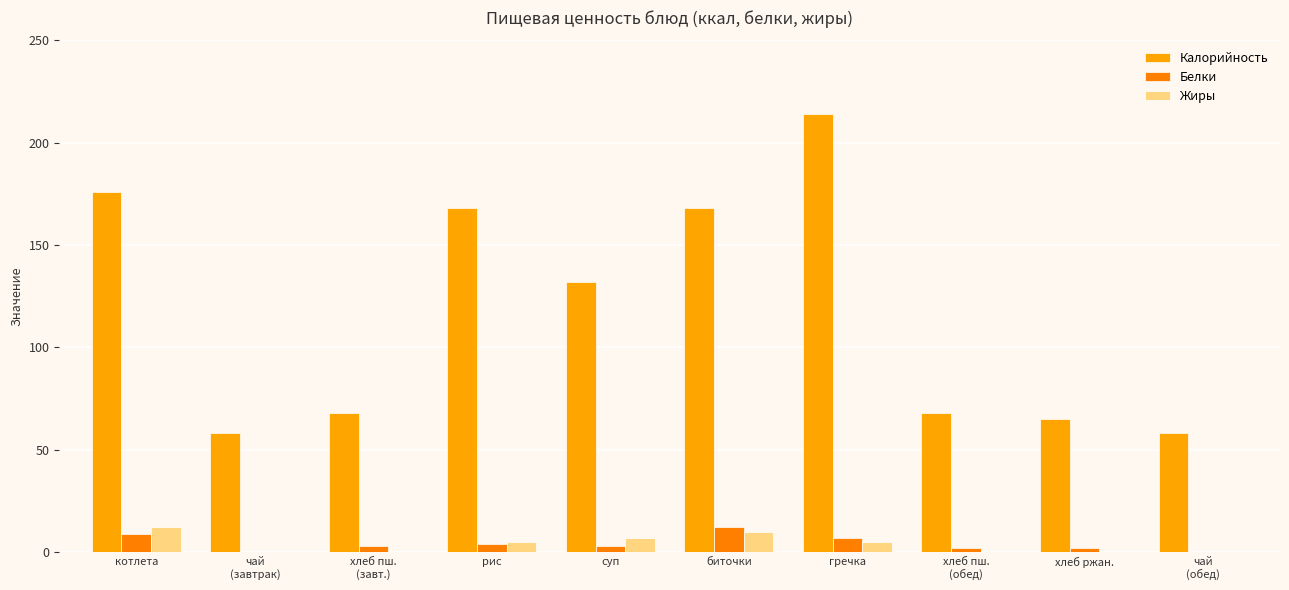

What is the highest value of the Жиры series?

12